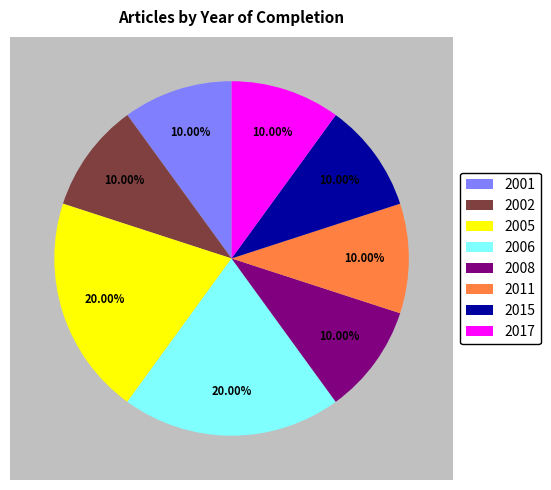

How many segments does this pie chart have?

8